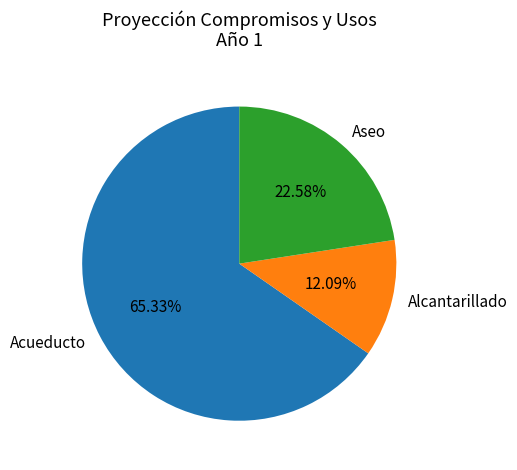

What is the smallest slice in the pie chart?

Alcantarillado